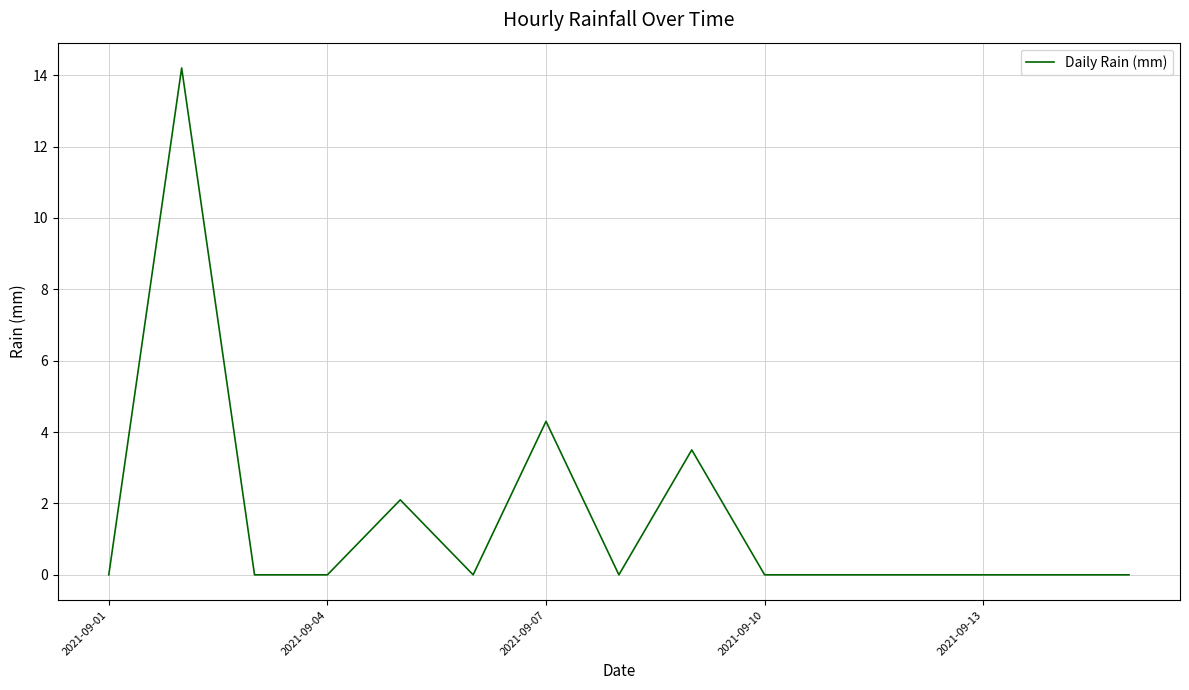

What is the maximum value shown in the chart?

14.2